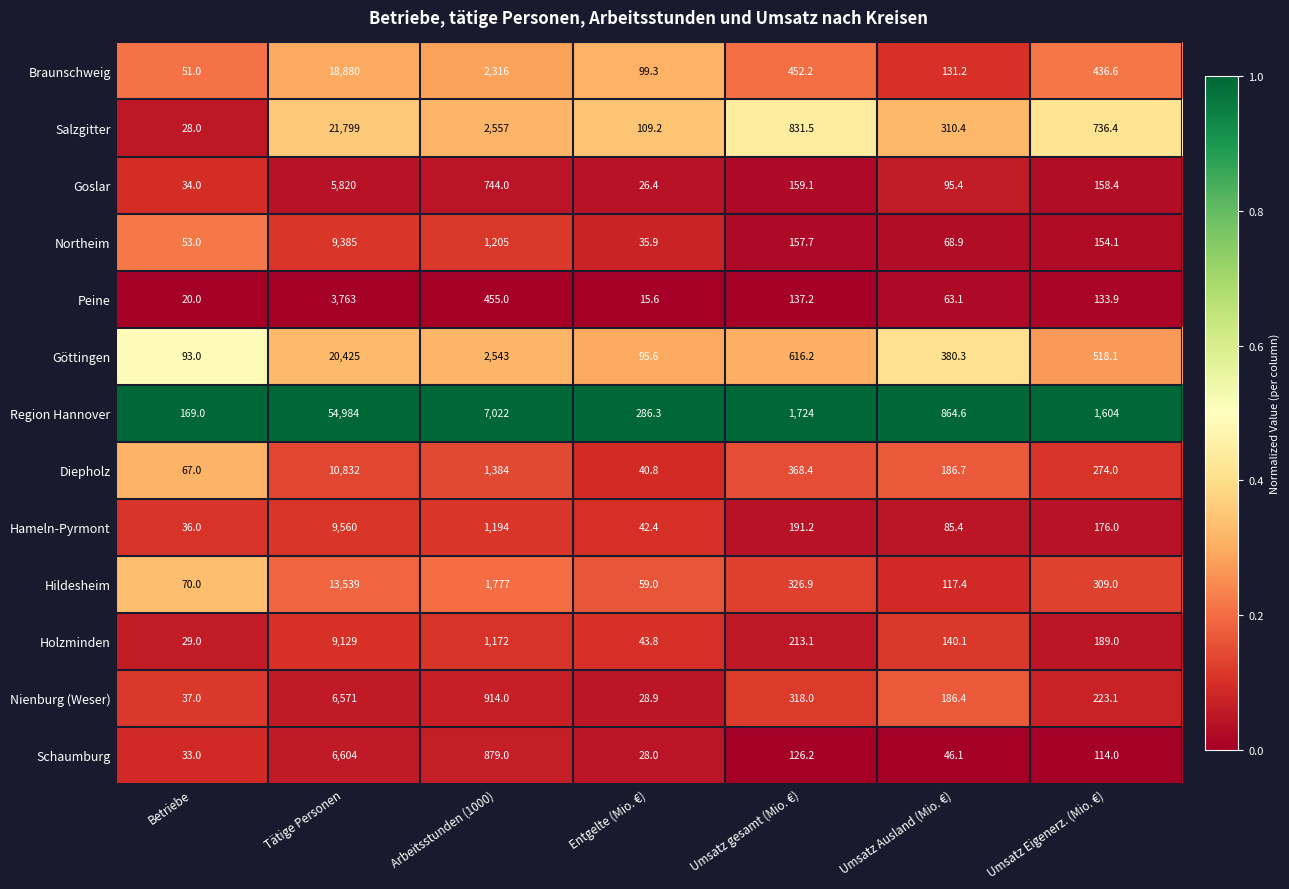

At which label is Hameln-Pyrmont closest to 4798?

Arbeitsstunden (1000)